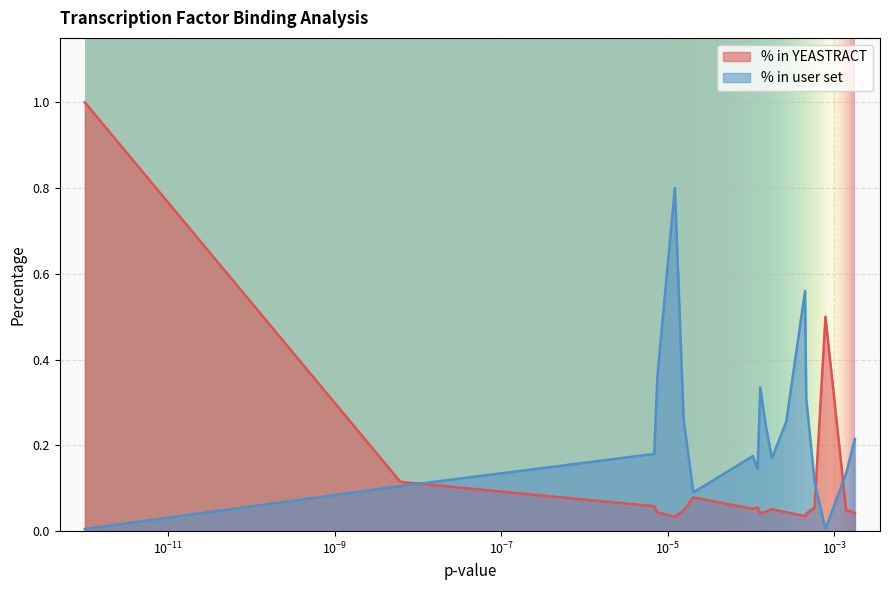

What is the highest value of the % in YEASTRACT series?

1.0